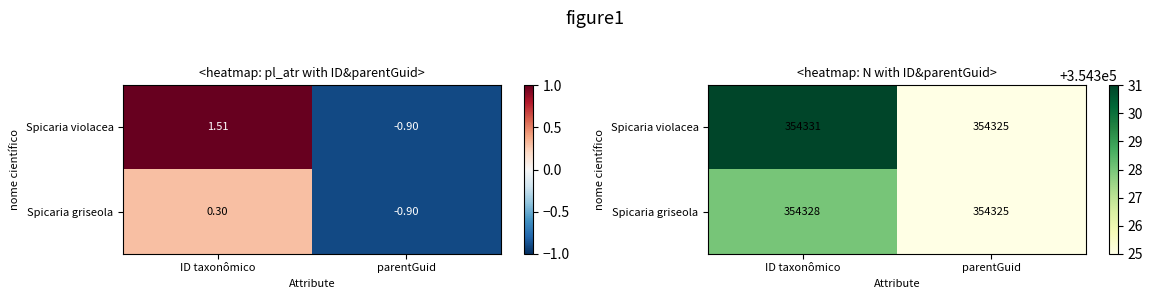

What is the difference between the maximum and minimum values in the Spicaria violacea series?

6